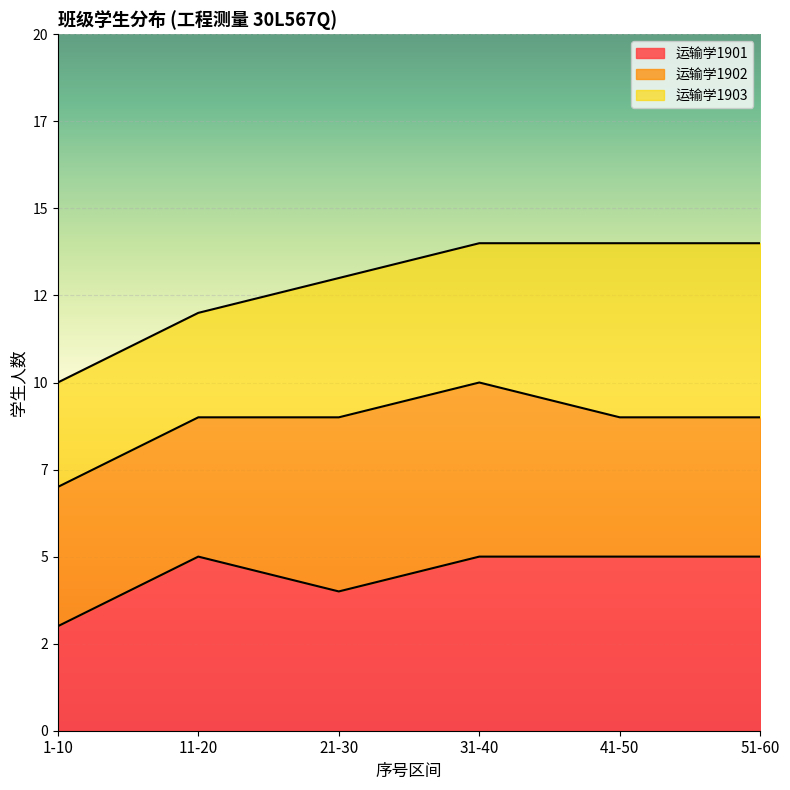

What are all the series names shown in the legend?

运输学1901, 运输学1902, 运输学1903